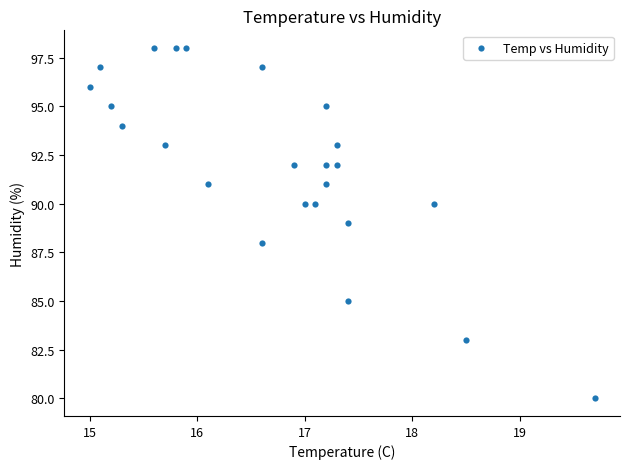

What is the range of Y values (max minus min)?

18